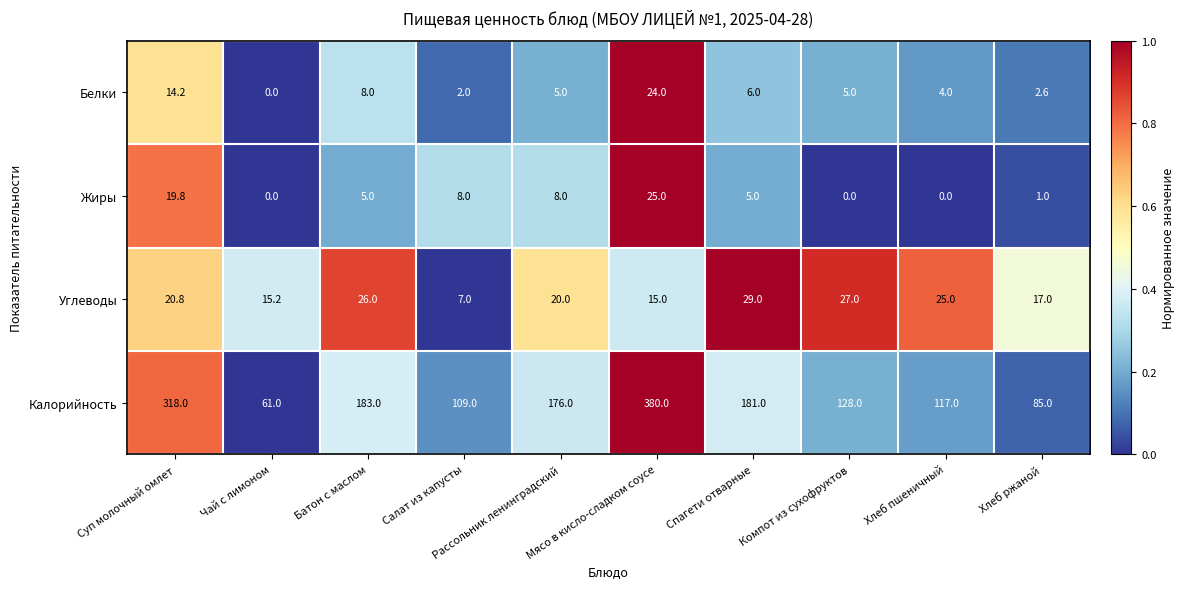

Count the number of data series in this chart.

4